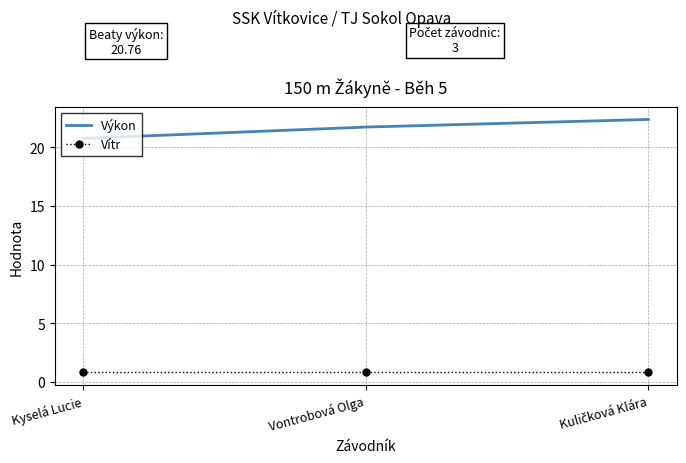

What is the difference between the second highest and minimum values in the Výkon series?

1.0